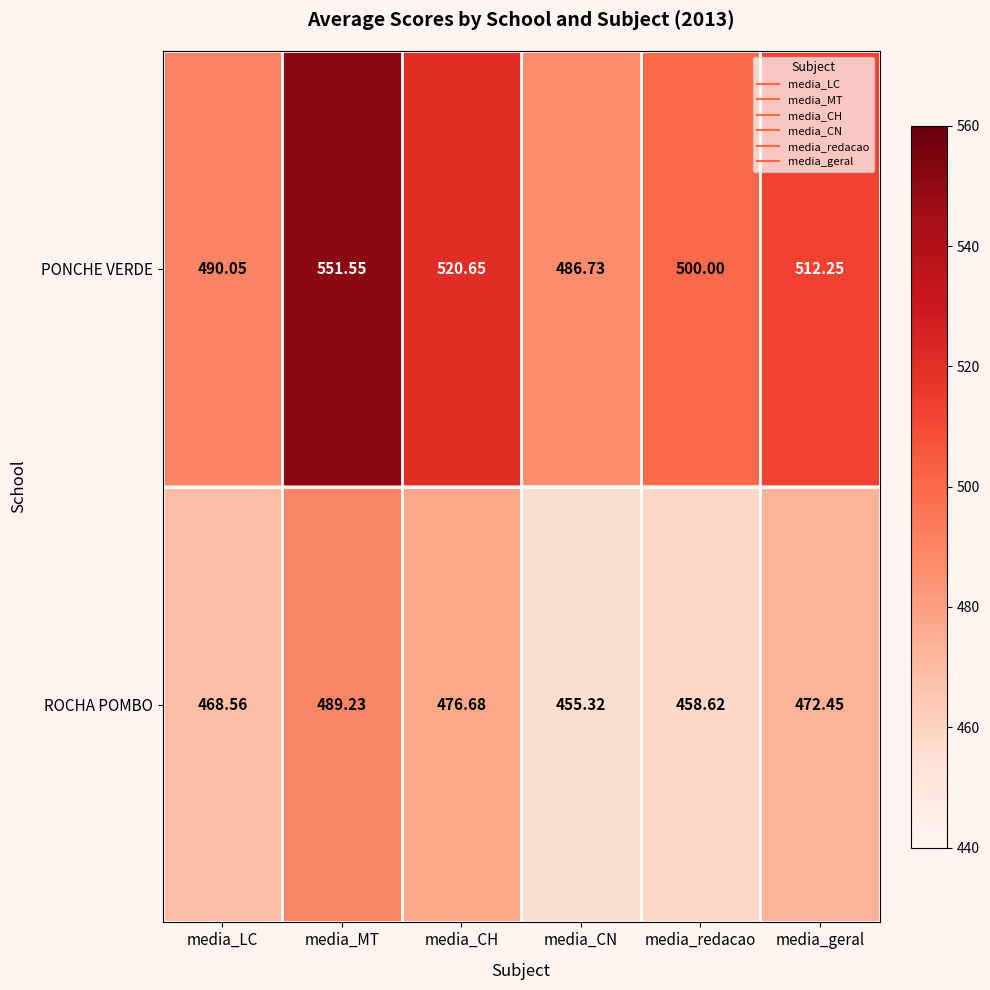

Which series has the largest total across all categories?

PONCHE VERDE